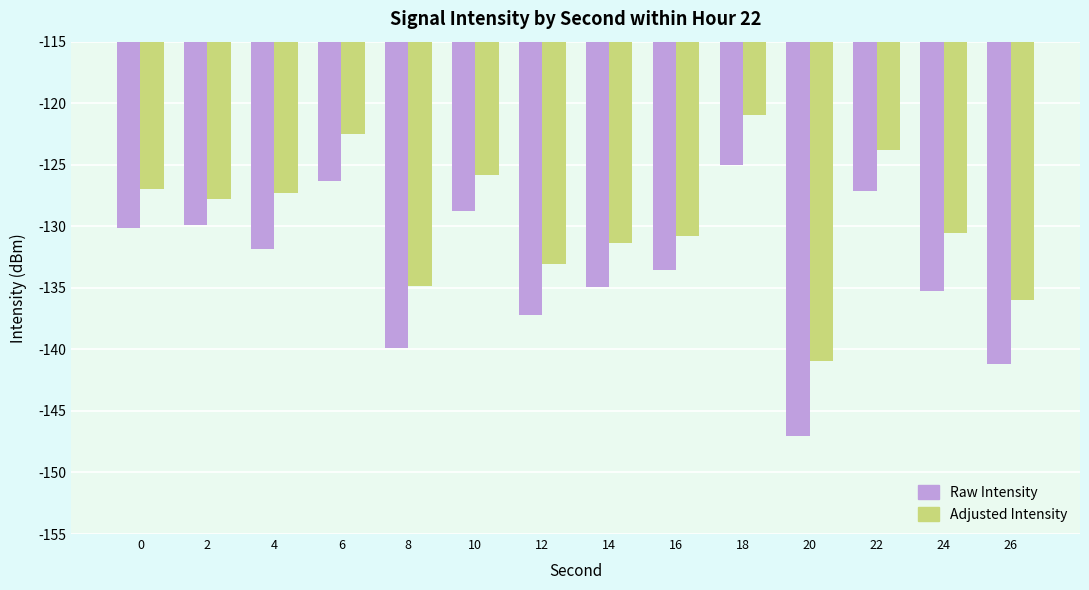

Reading left to right, list all the values displayed in this chart.

Raw Intensity: -130.1	-129.9	-131.8	-126.3	-139.9	-128.7	-137.2	-134.9	-133.6	-125.0	-147.1	-127.1	-135.3	-141.2
Adjusted Intensity: -126.9	-127.8	-127.3	-122.5	-134.8	-125.8	-133.0	-131.3	-130.8	-121.0	-141.0	-123.8	-130.6	-136.0